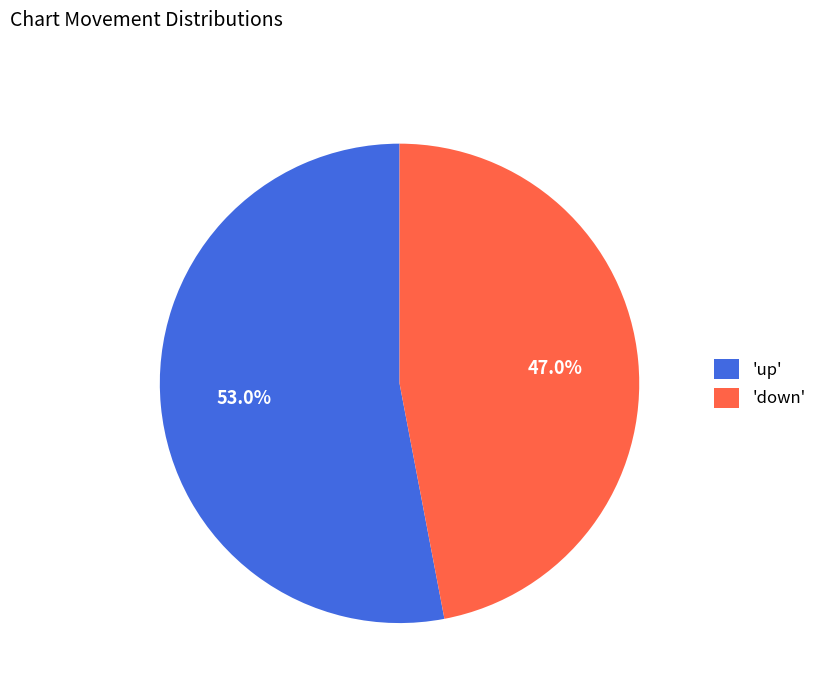

Approximately how many times larger is the value at 'up' compared to 'down'?

1.1